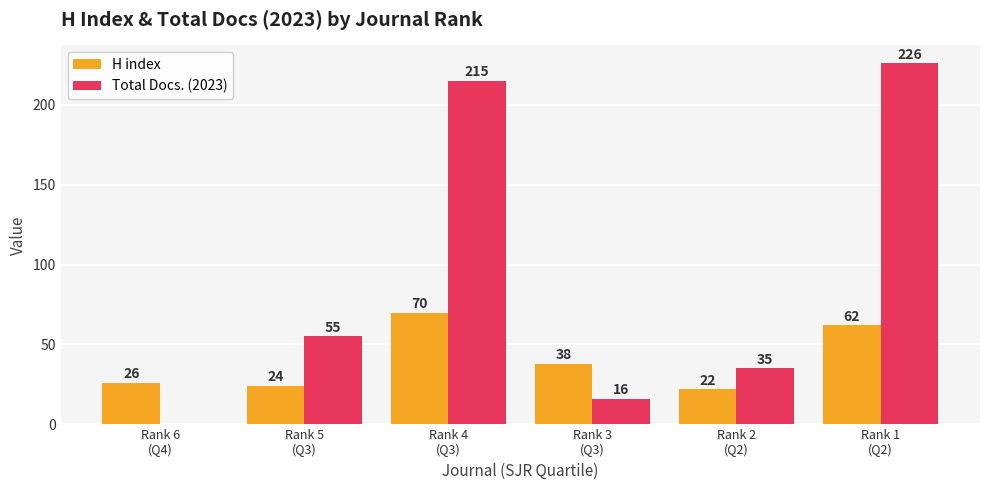

What is the sum of all H index values?

242